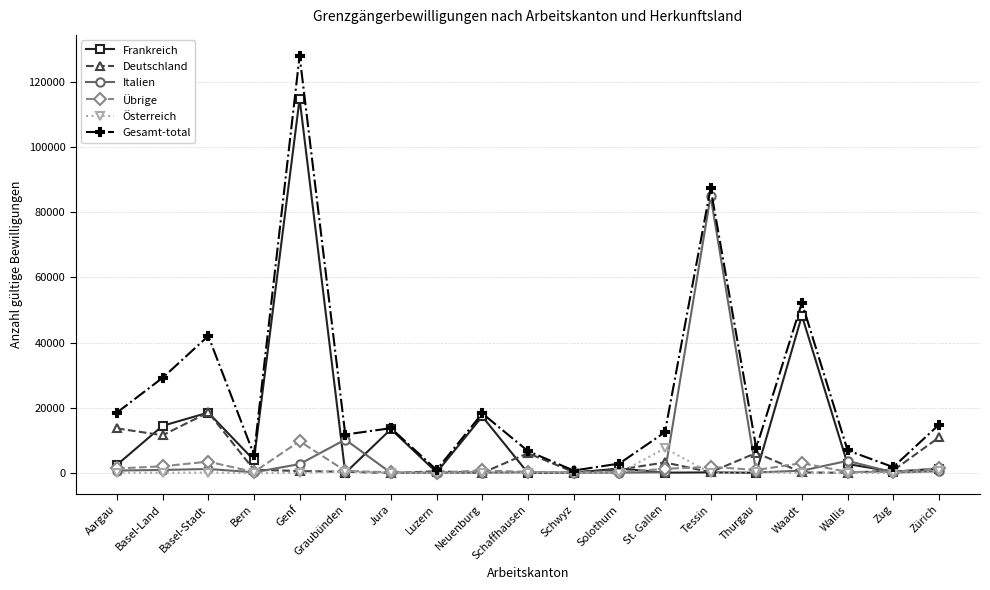

What are all the series names shown in the legend?

Frankreich, Deutschland, Italien, Übrige, Österreich, Gesamt-total